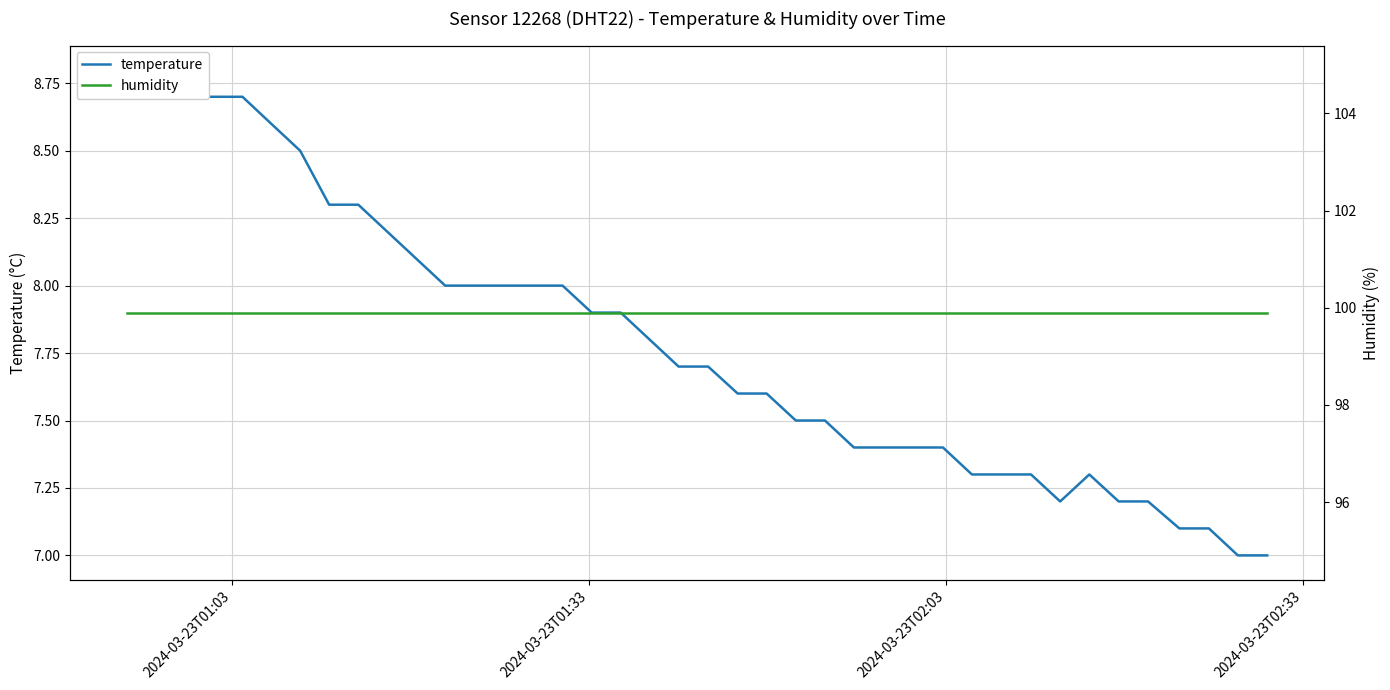

Is it true that temperature equals 11.7 at 23?

False